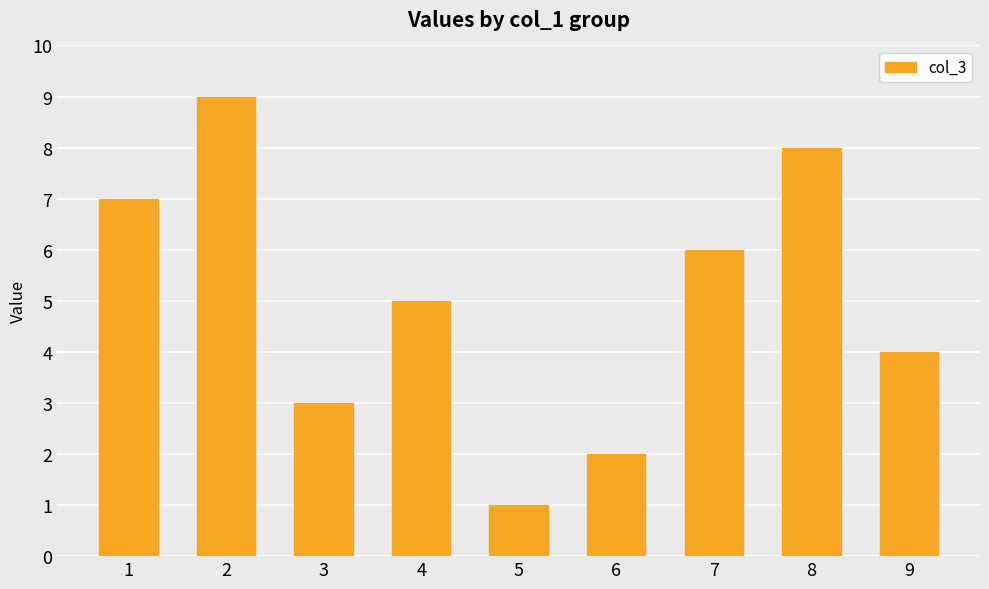

Reading left to right, extract all data points from this chart.

1=7	2=9	3=3	4=5	5=1	6=2	7=6	8=8	9=4